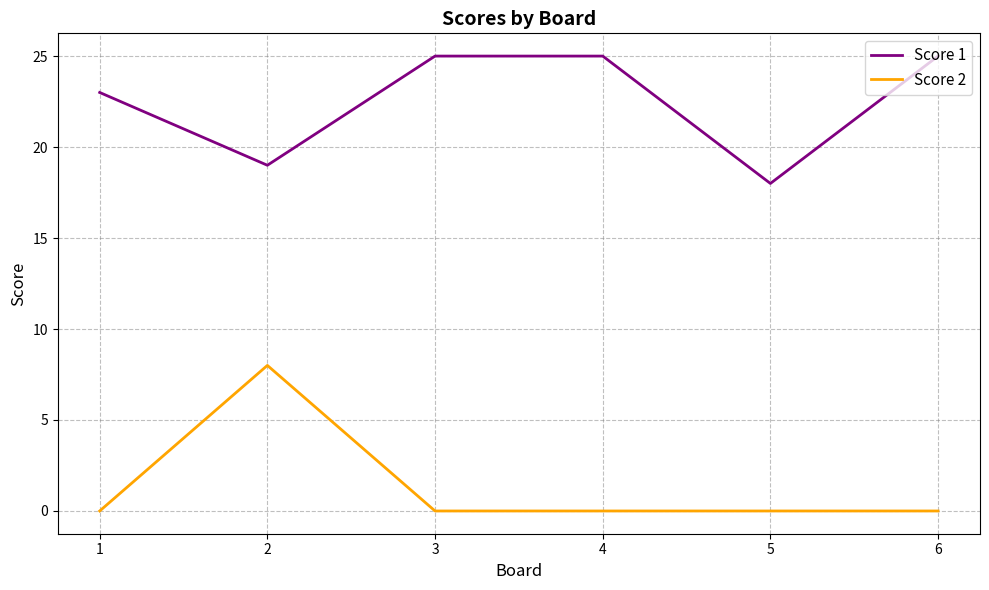

True or false: Score 1 and Score 2 cross at least once.

False